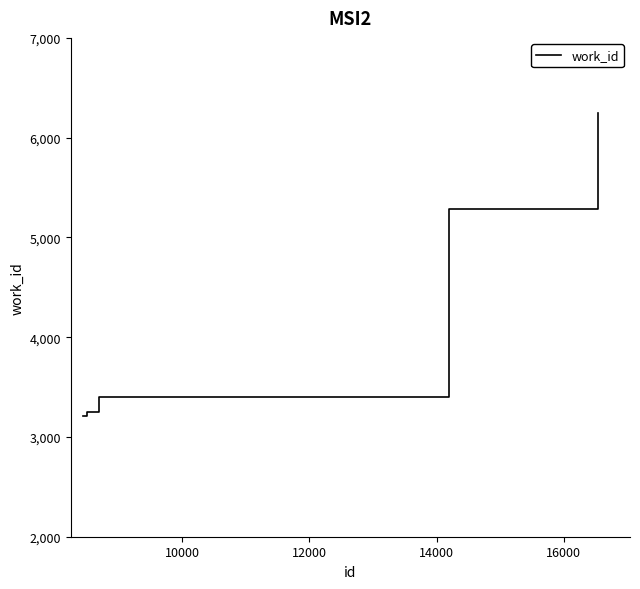

What is the minimum value shown in the chart?

3215